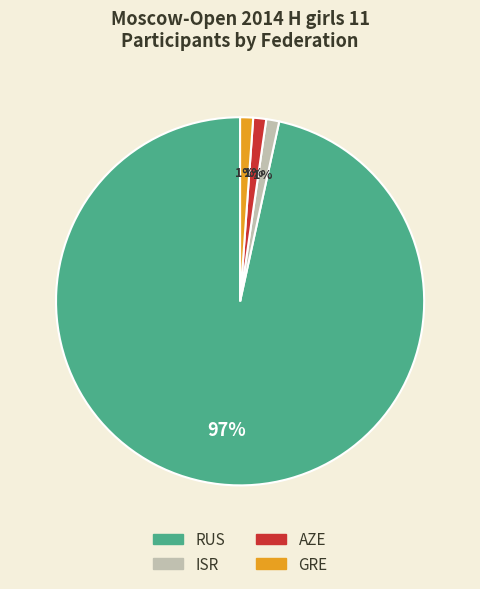

To the nearest percent, what is the average slice percentage?

25%